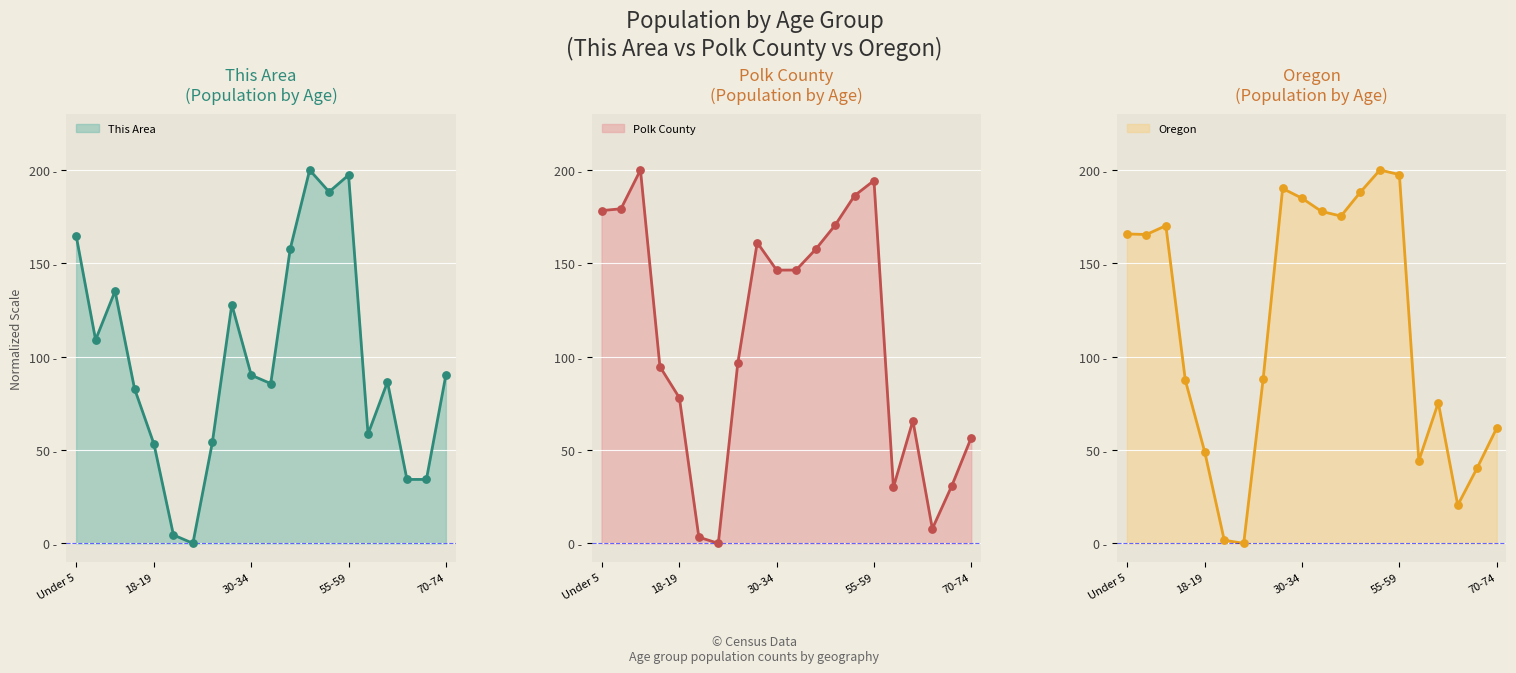

Which series has the widest spread of Y values?

This Area